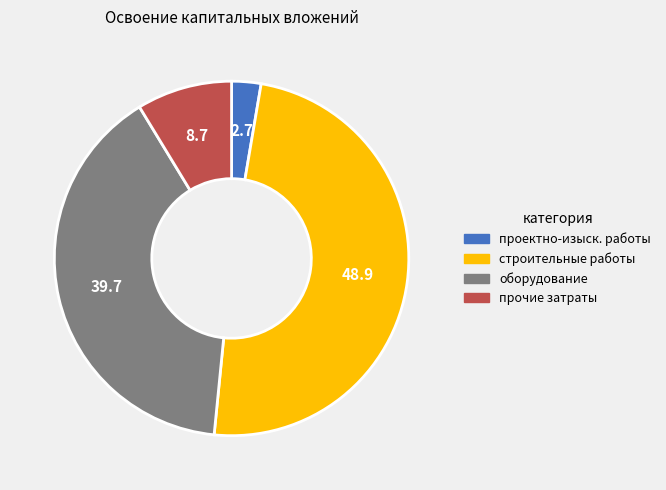

Does any single category account for the majority?

No